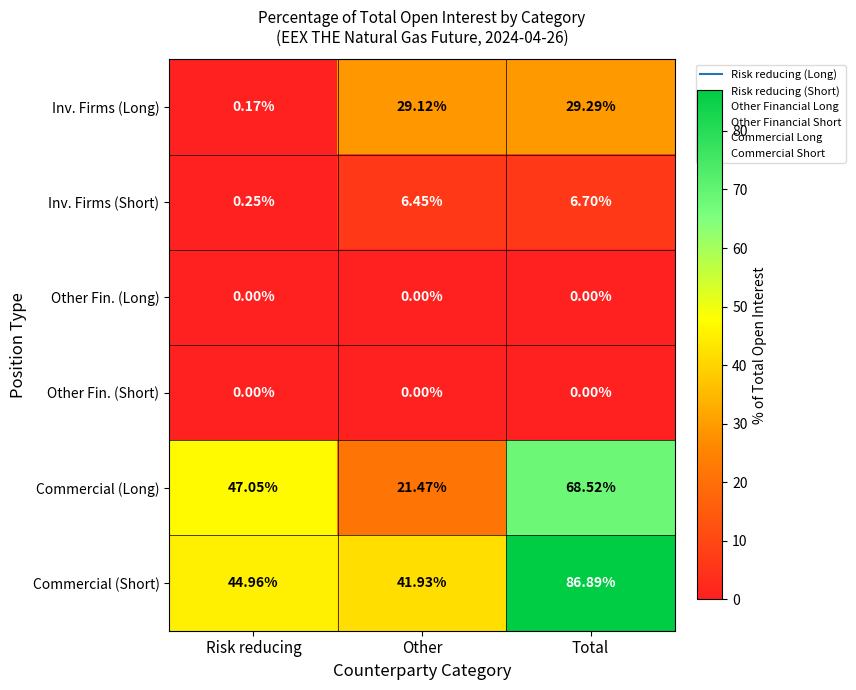

Which series has the largest total across all categories?

Commercial (Short)